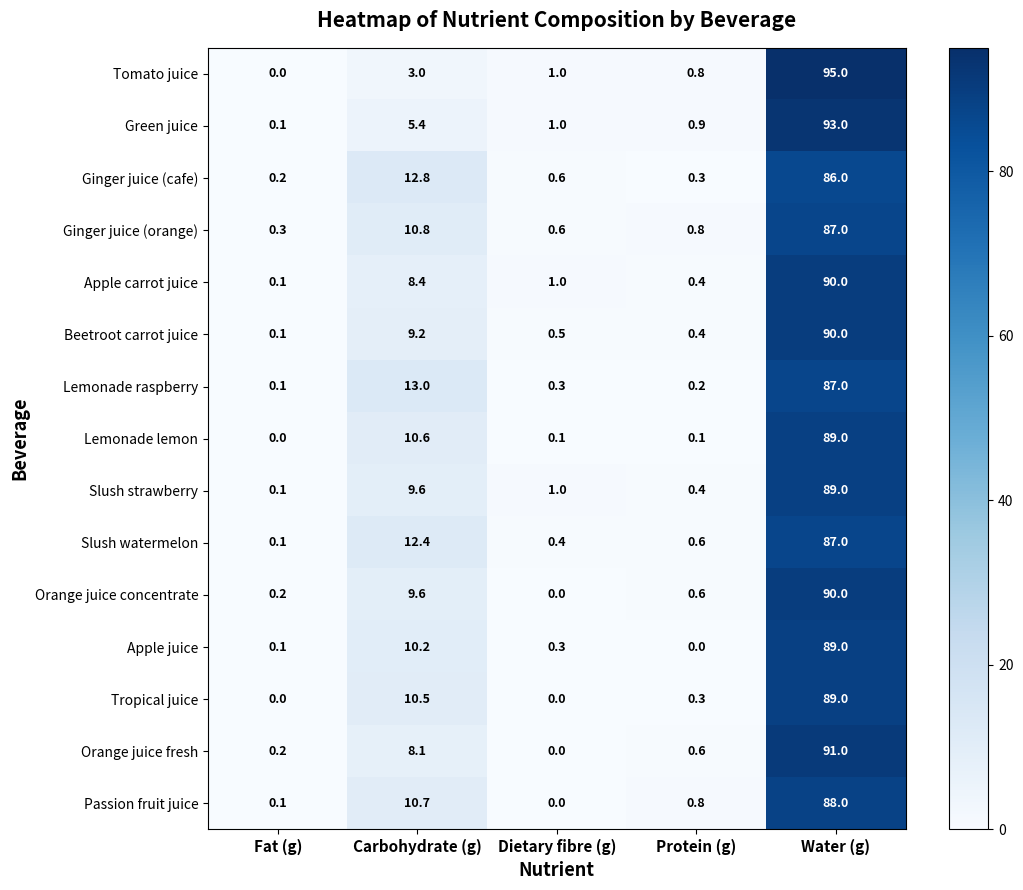

Is it true that Orange juice concentrate equals 9.6 at Carbohydrate (g)?

True